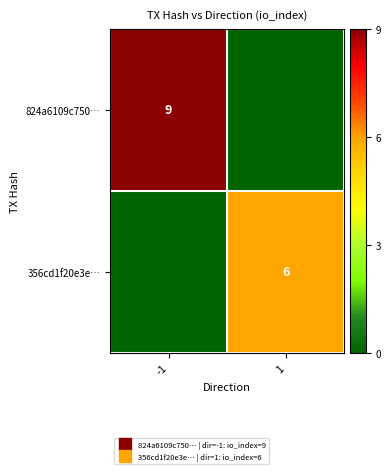

Count the number of data series in this chart.

2